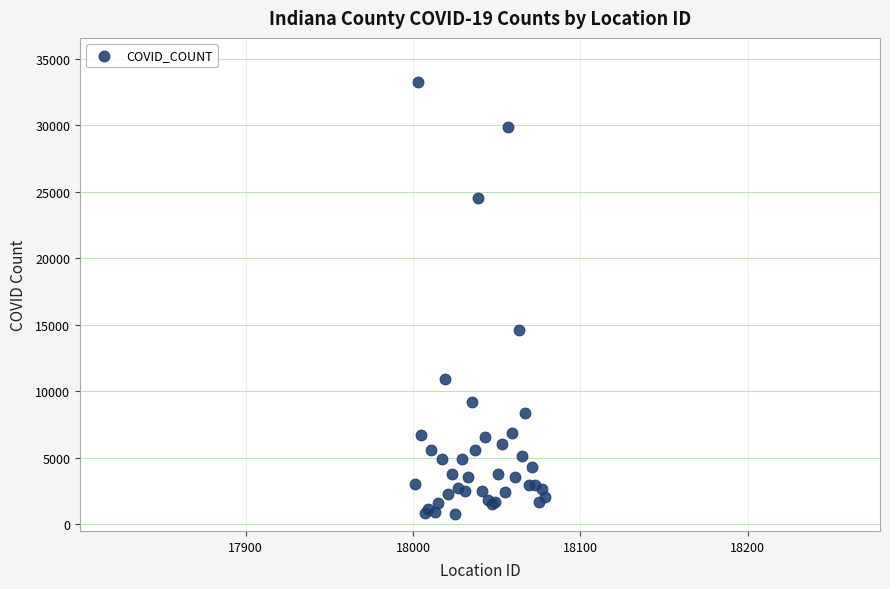

What Y value in the scatter plot is closest to 17023?

14615